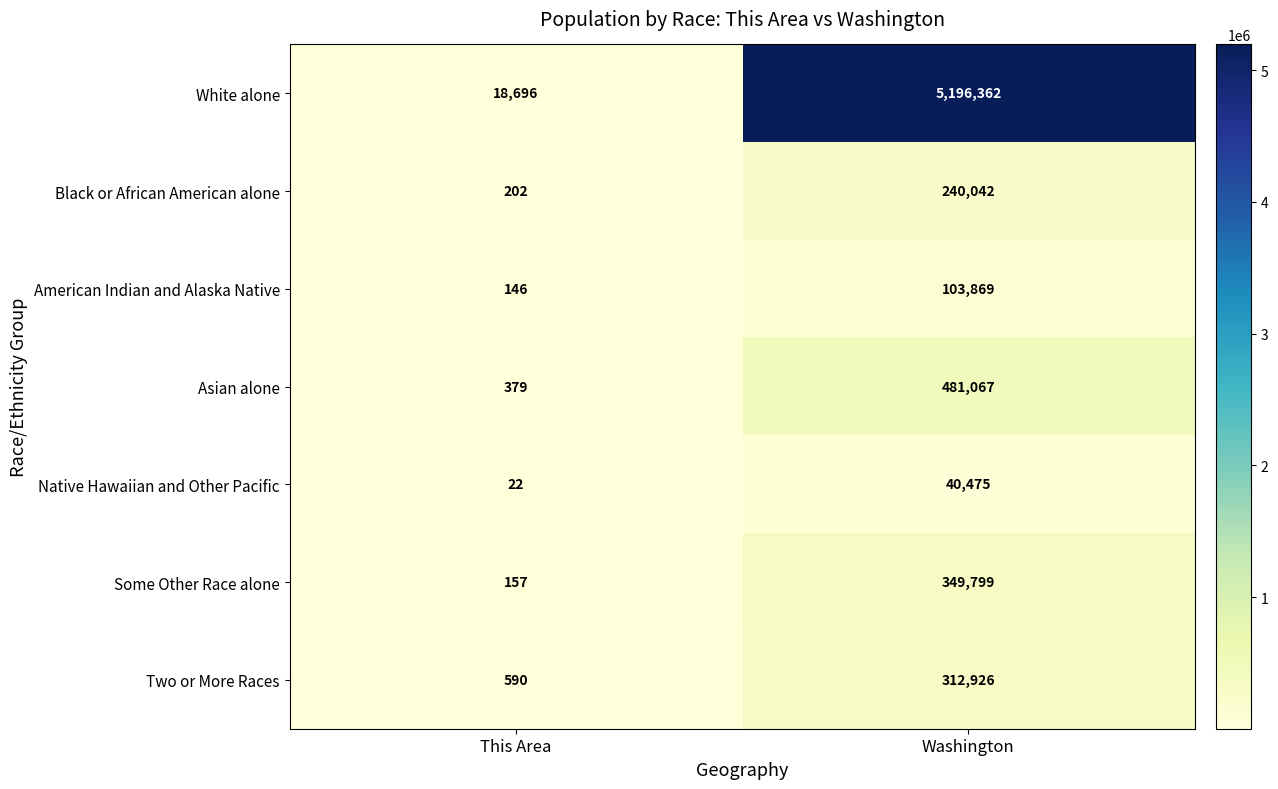

Is it true that Two or More Races equals 124 at This Area?

False